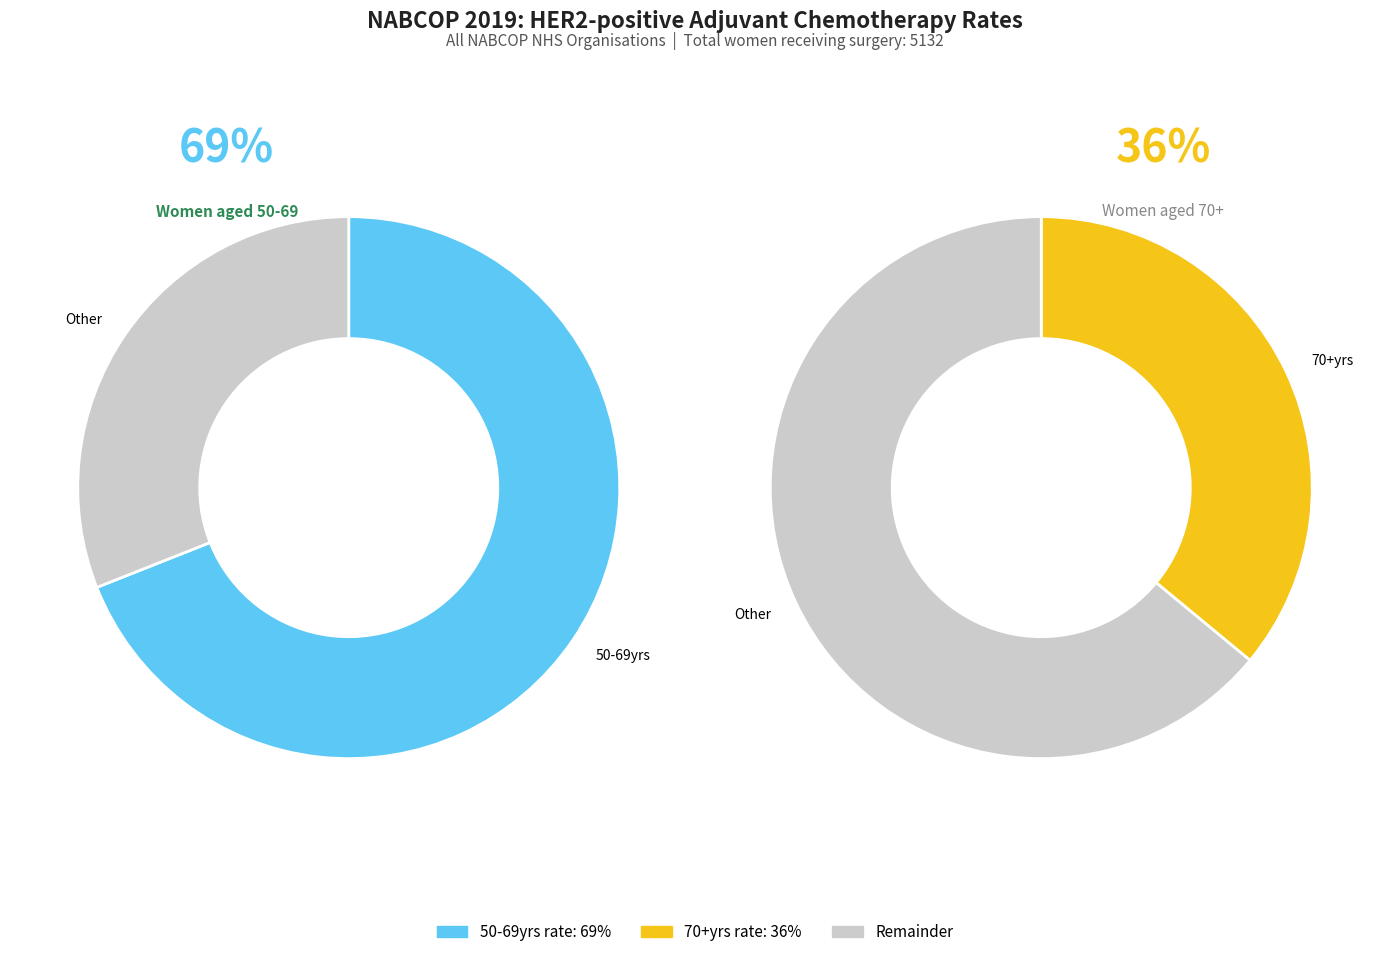

The Cheshire and Mersyside slice represents 41% of the pie. True or false?

False